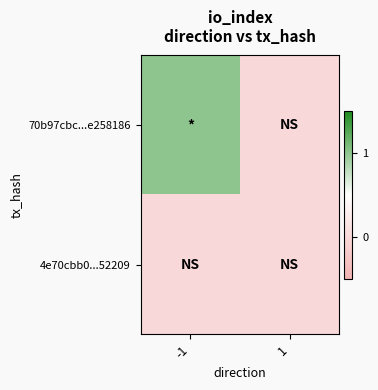

Reading left to right, extract all data points from this chart.

70b97cbc...e258186: -1=1	1=0
4e70cbb0...52209: -1=0	1=0